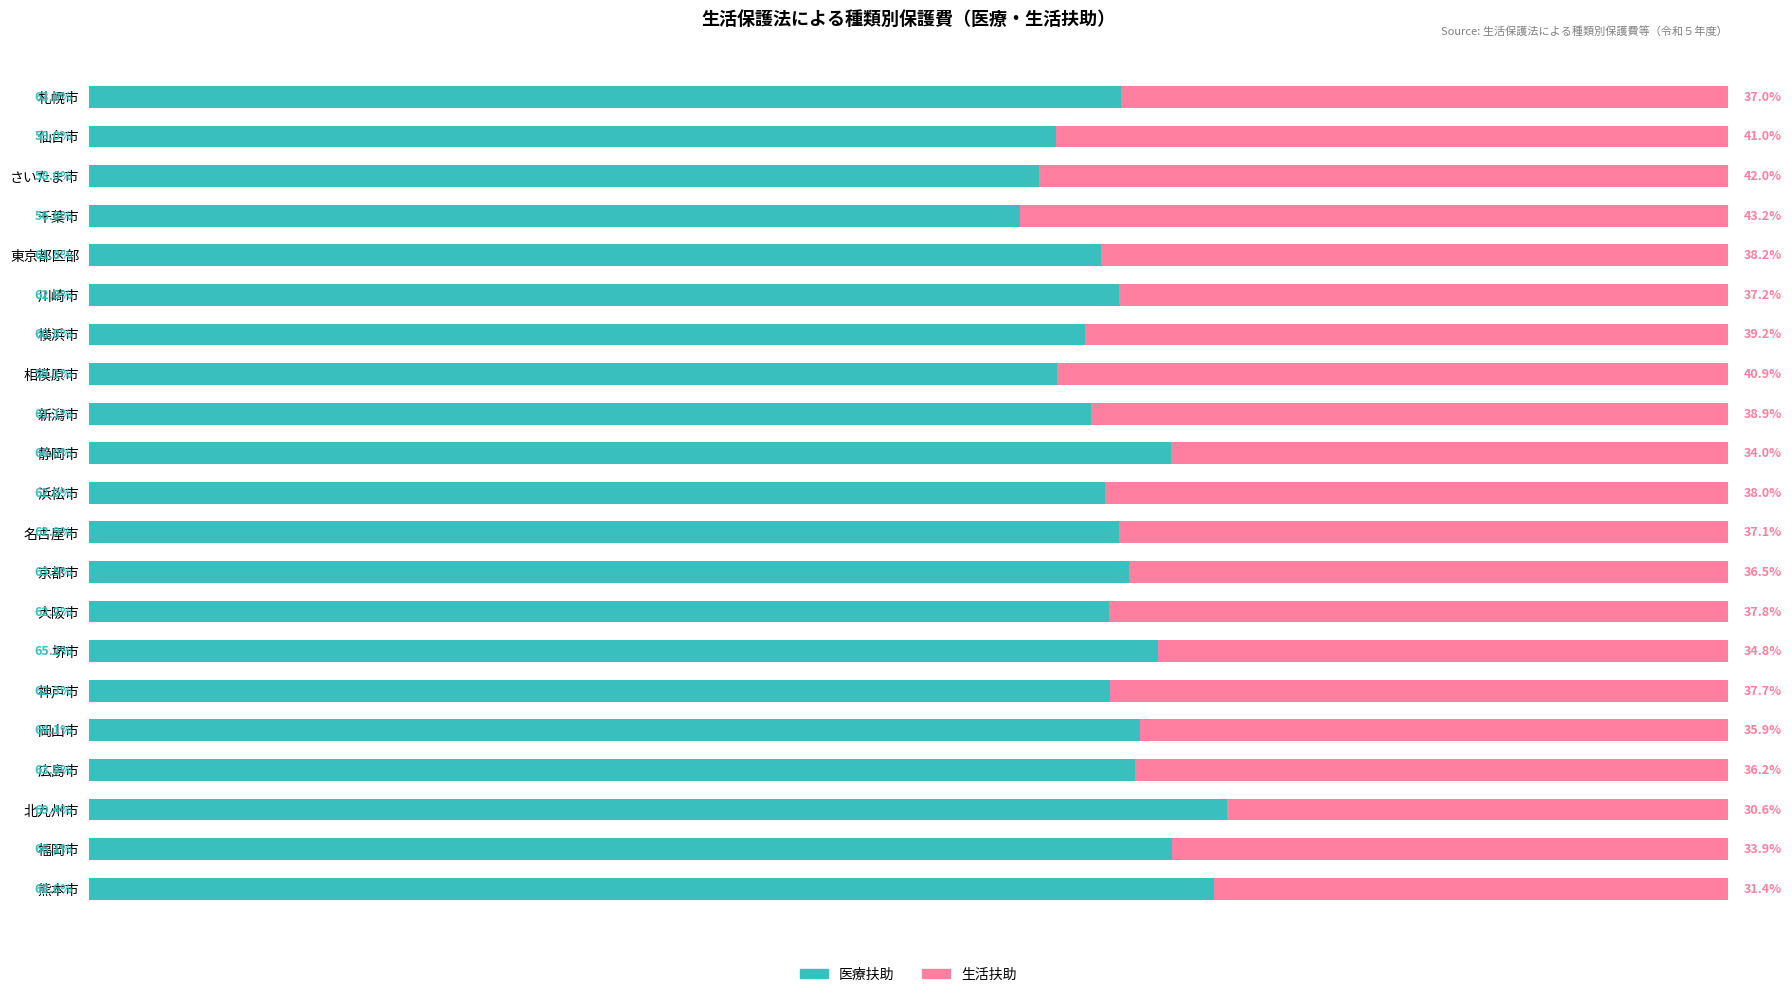

List the labels in order of 医療扶助 value, smallest first.

千葉市, さいたま市, 仙台市, 相模原市, 横浜市, 新潟市, 東京都区部, 浜松市, 大阪市, 神戸市, 川崎市, 名古屋市, 札幌市, 京都市, 広島市, 岡山市, 堺市, 静岡市, 福岡市, 熊本市, 北九州市